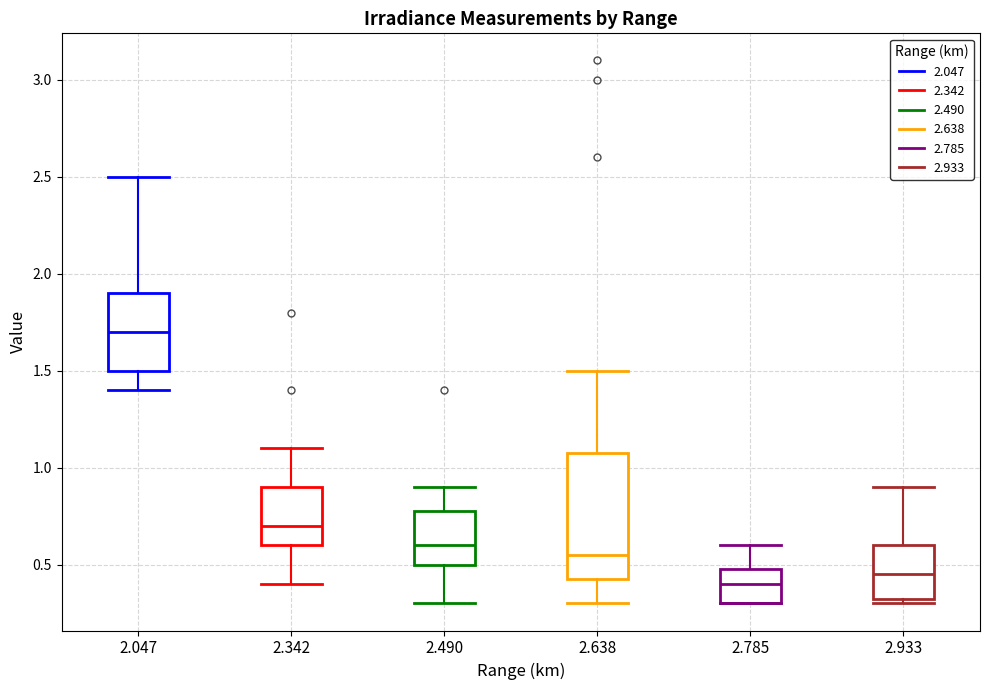

Which box is the tallest, from its lower edge to its upper edge?

2.638